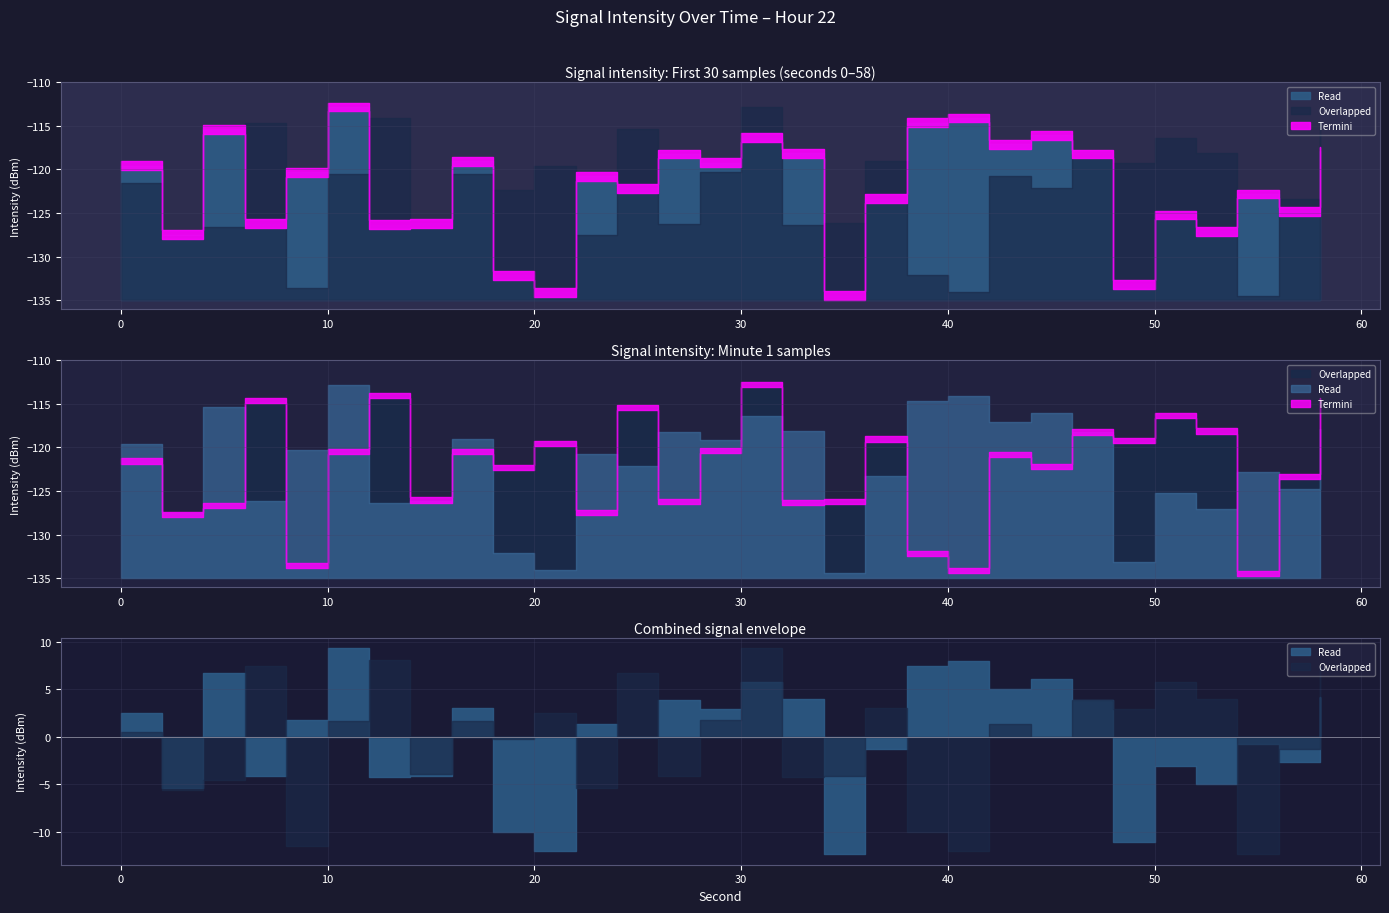

At how many categories does at least one series exceed -113?

2